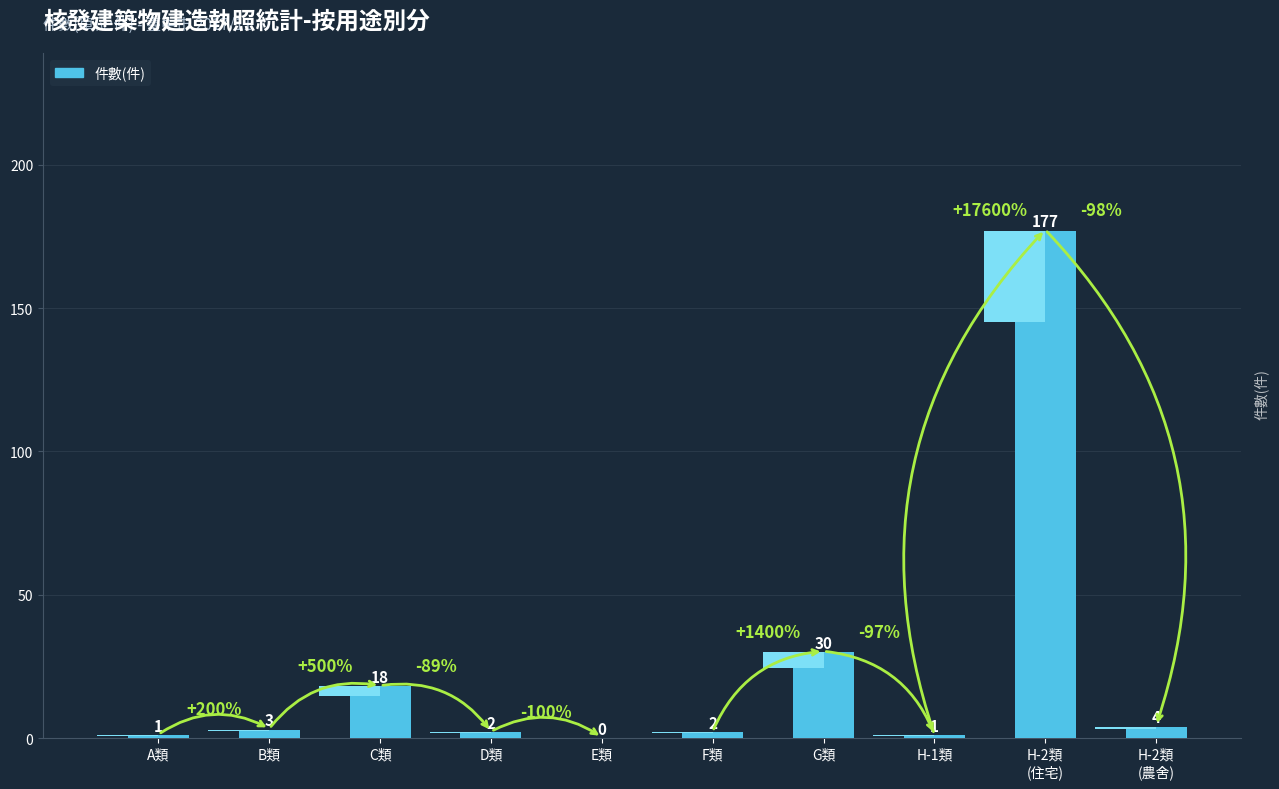

Which label corresponds to the smallest value in the chart?

E類